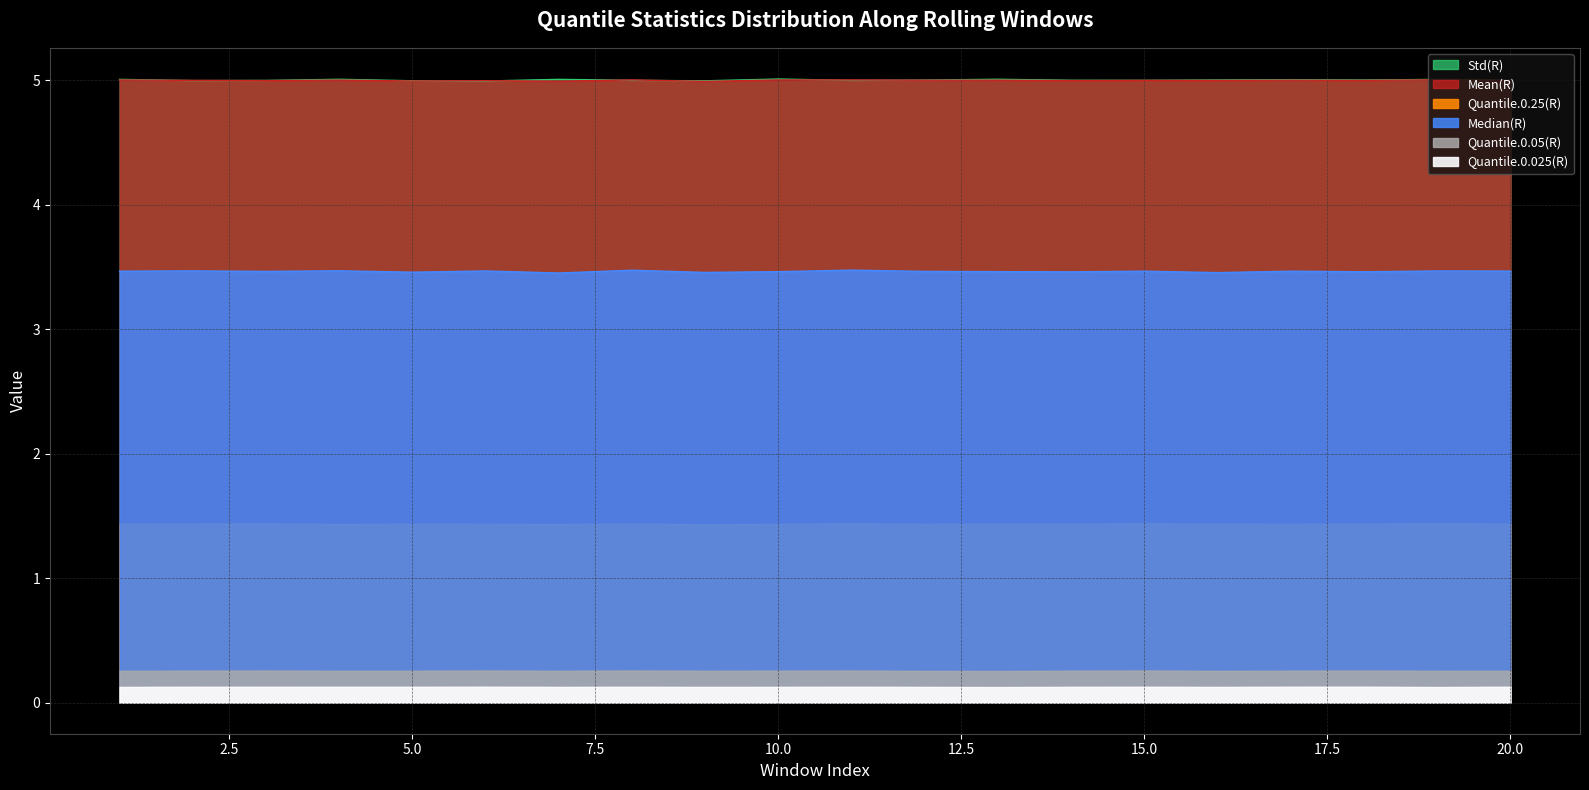

Which series has the largest range (max minus min)?

Median(R)